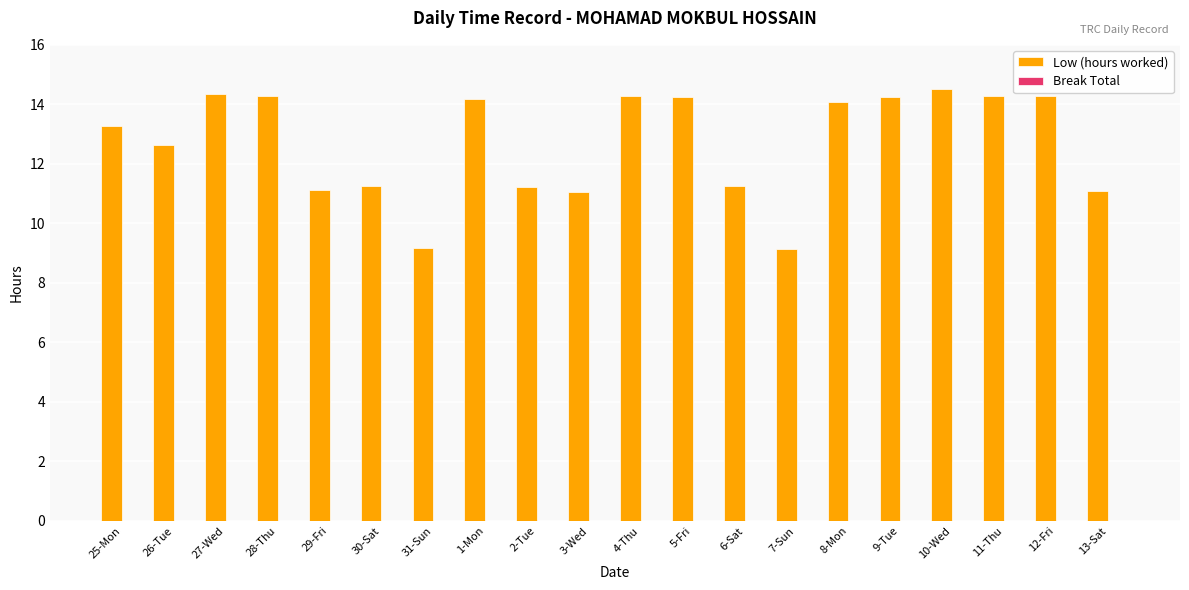

What position from the left is 3-Wed?

10